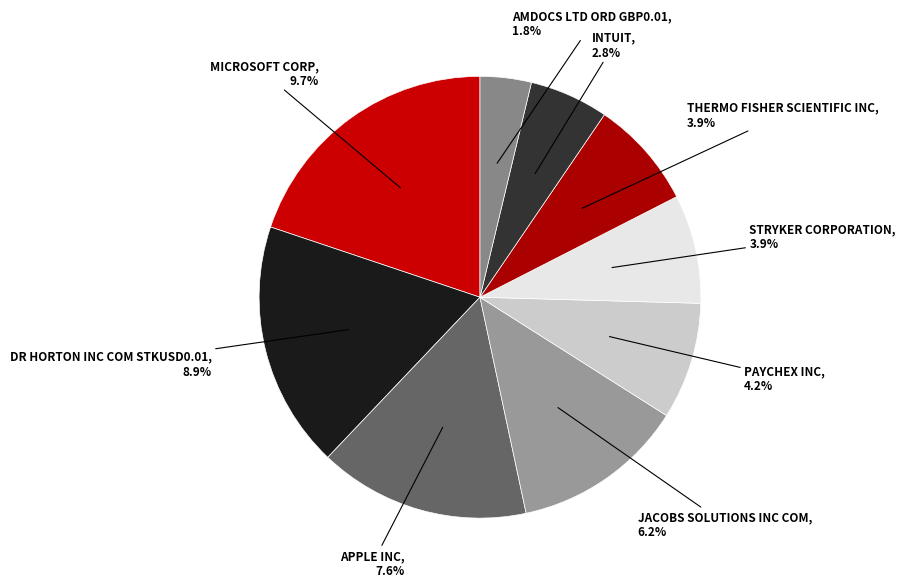

How many segments does this pie chart have?

9